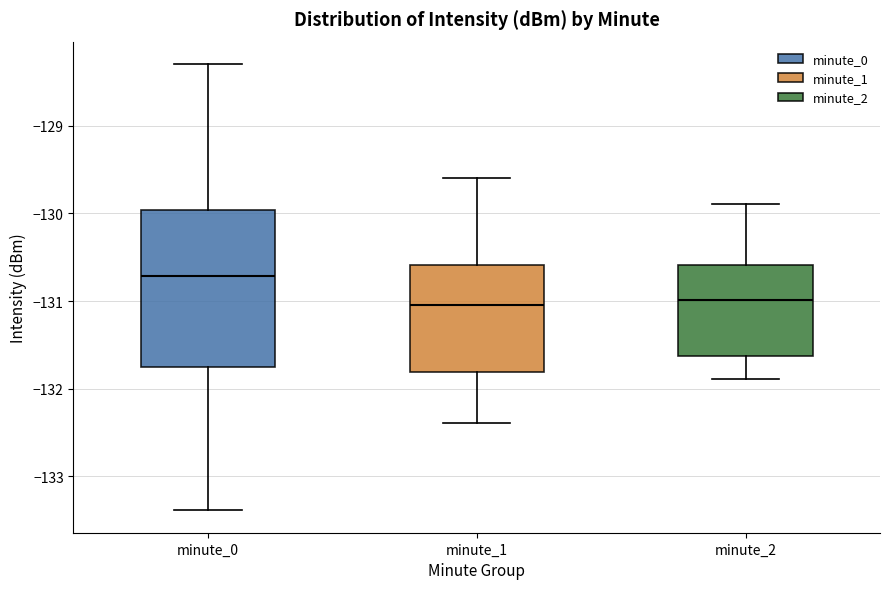

Comparing the boxes themselves (not the whiskers), which one is the tallest?

minute_0